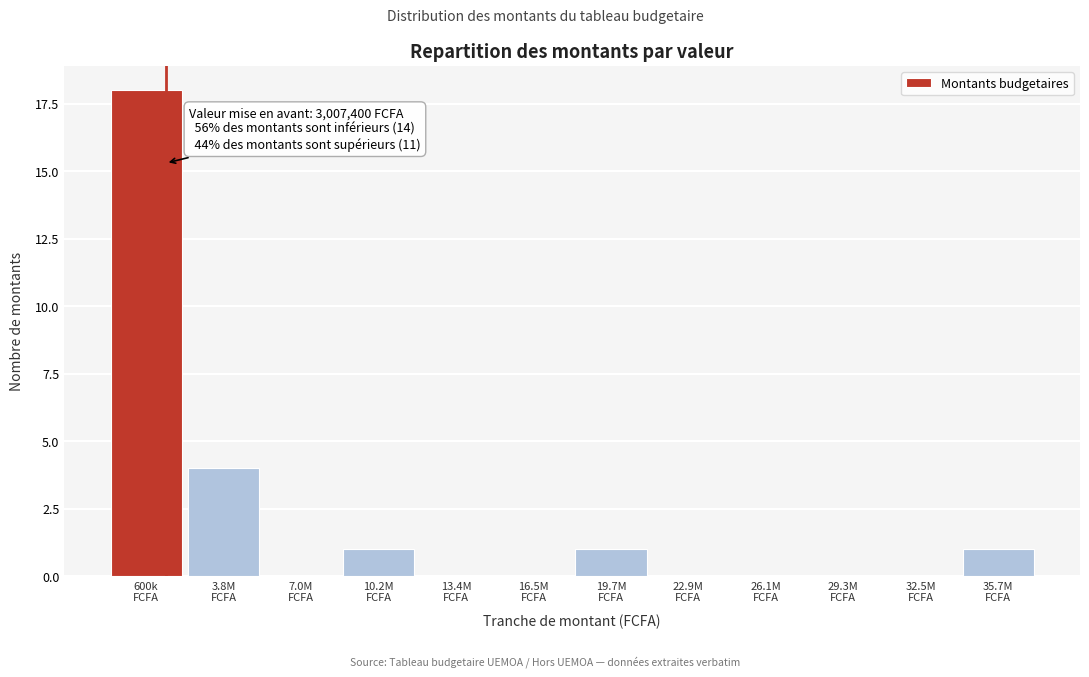

What is the greatest value displayed?

18